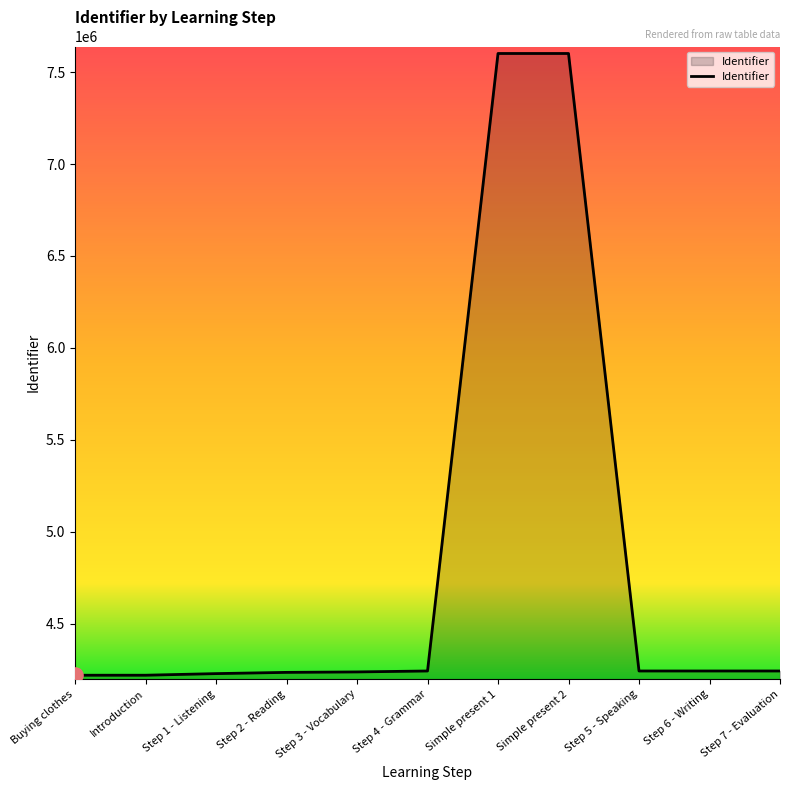

What is the ratio of the value at Step 4 - Grammar to the value at Step 3 - Vocabulary?

1.0